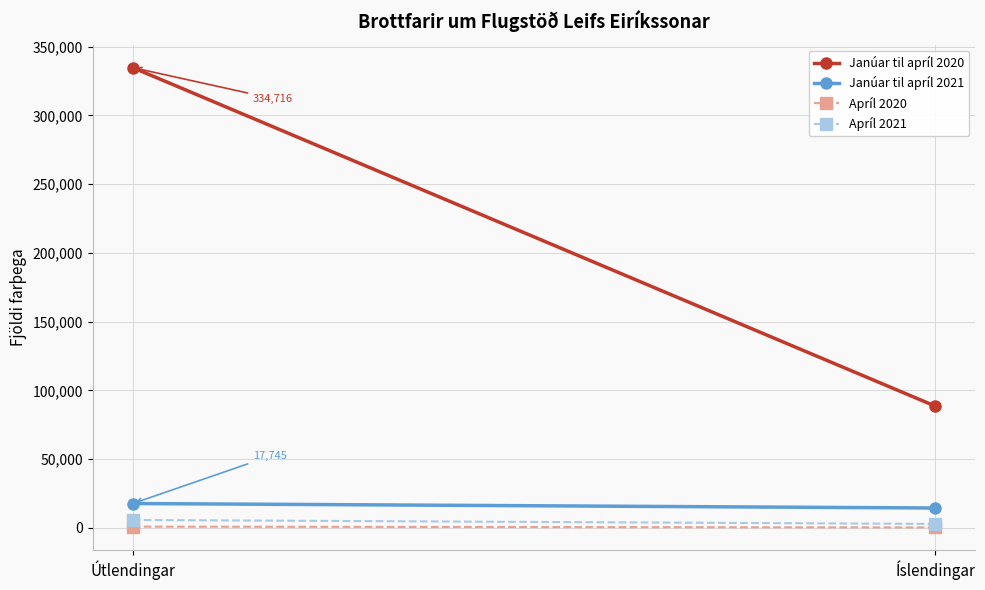

True or false: Janúar til apríl 2020 has a value of 55379 at Íslendingar.

False